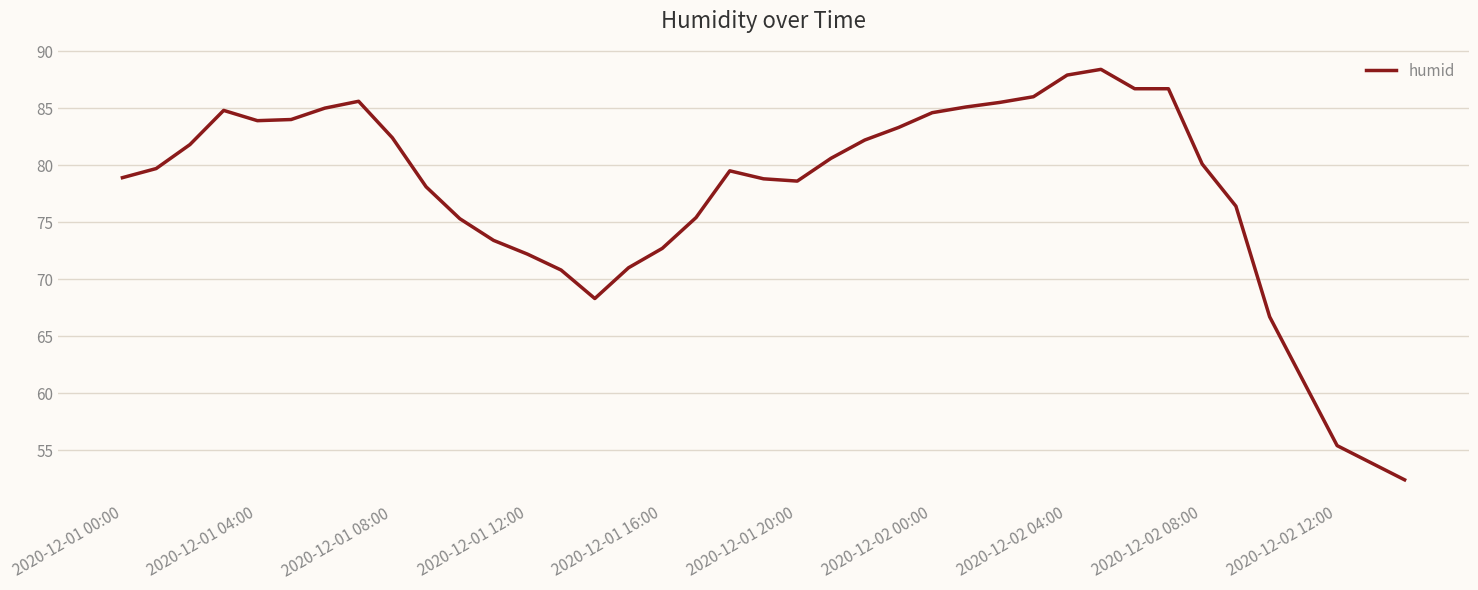

What is the maximum value shown in the chart?

88.4